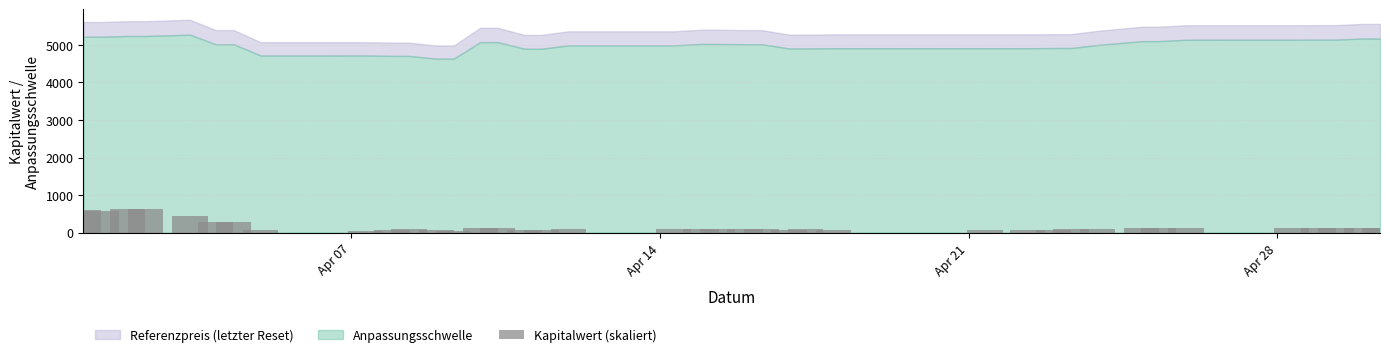

What is the average value?

165.3